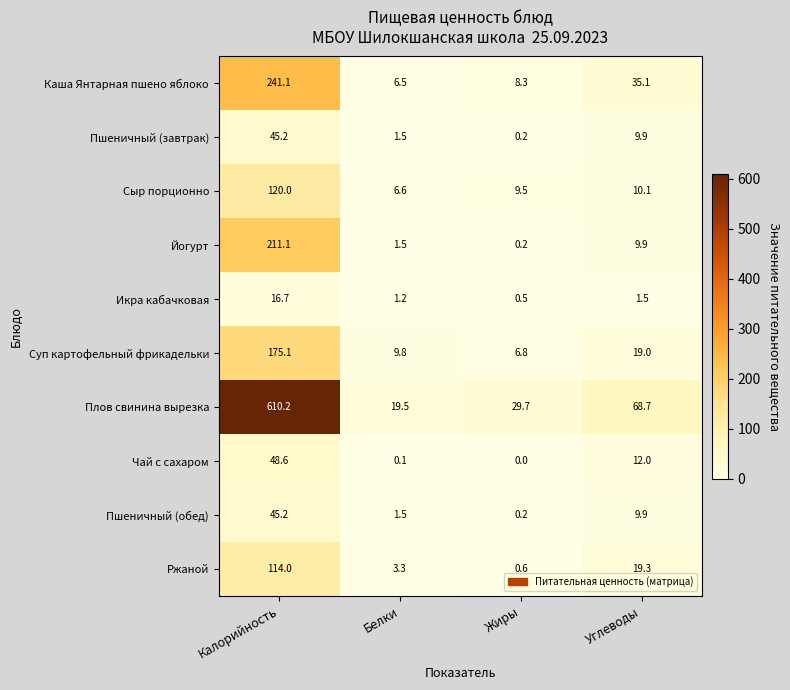

Count the number of categories in the chart.

4